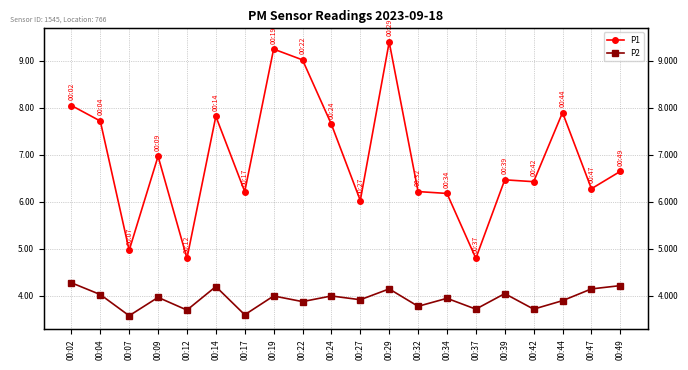

True or false: P1 and P2 cross at least once.

False